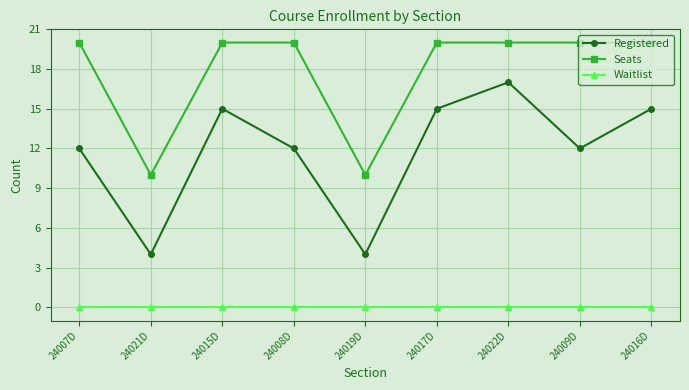

Where is the first local minimum for Registered?

24021D